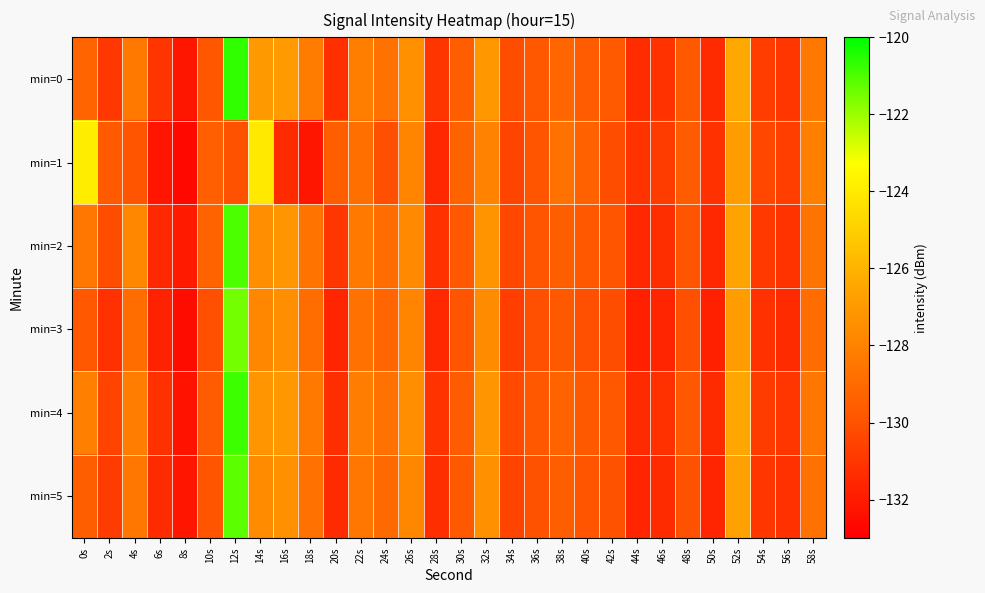

At which category is the sum across all series the highest?

12s